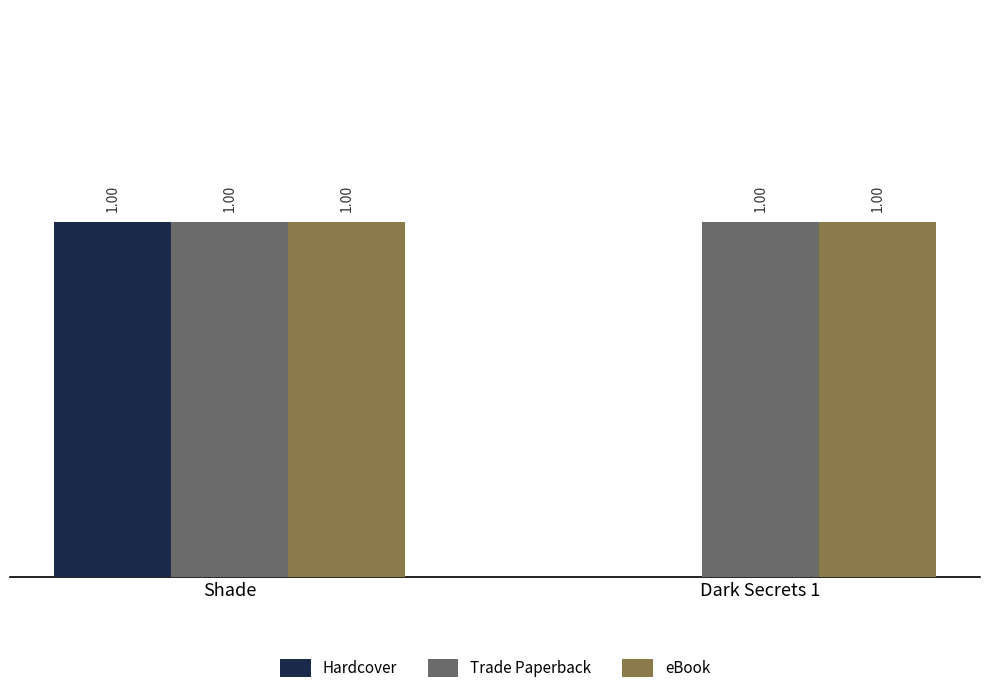

Which category has the highest value in the Hardcover series?

Shade